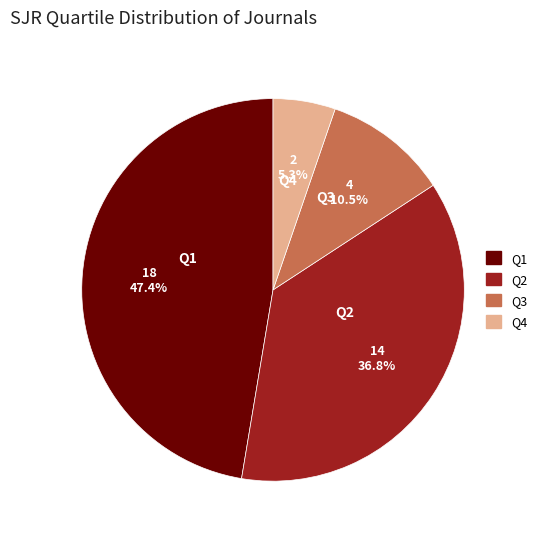

Is there a majority slice in this chart?

No